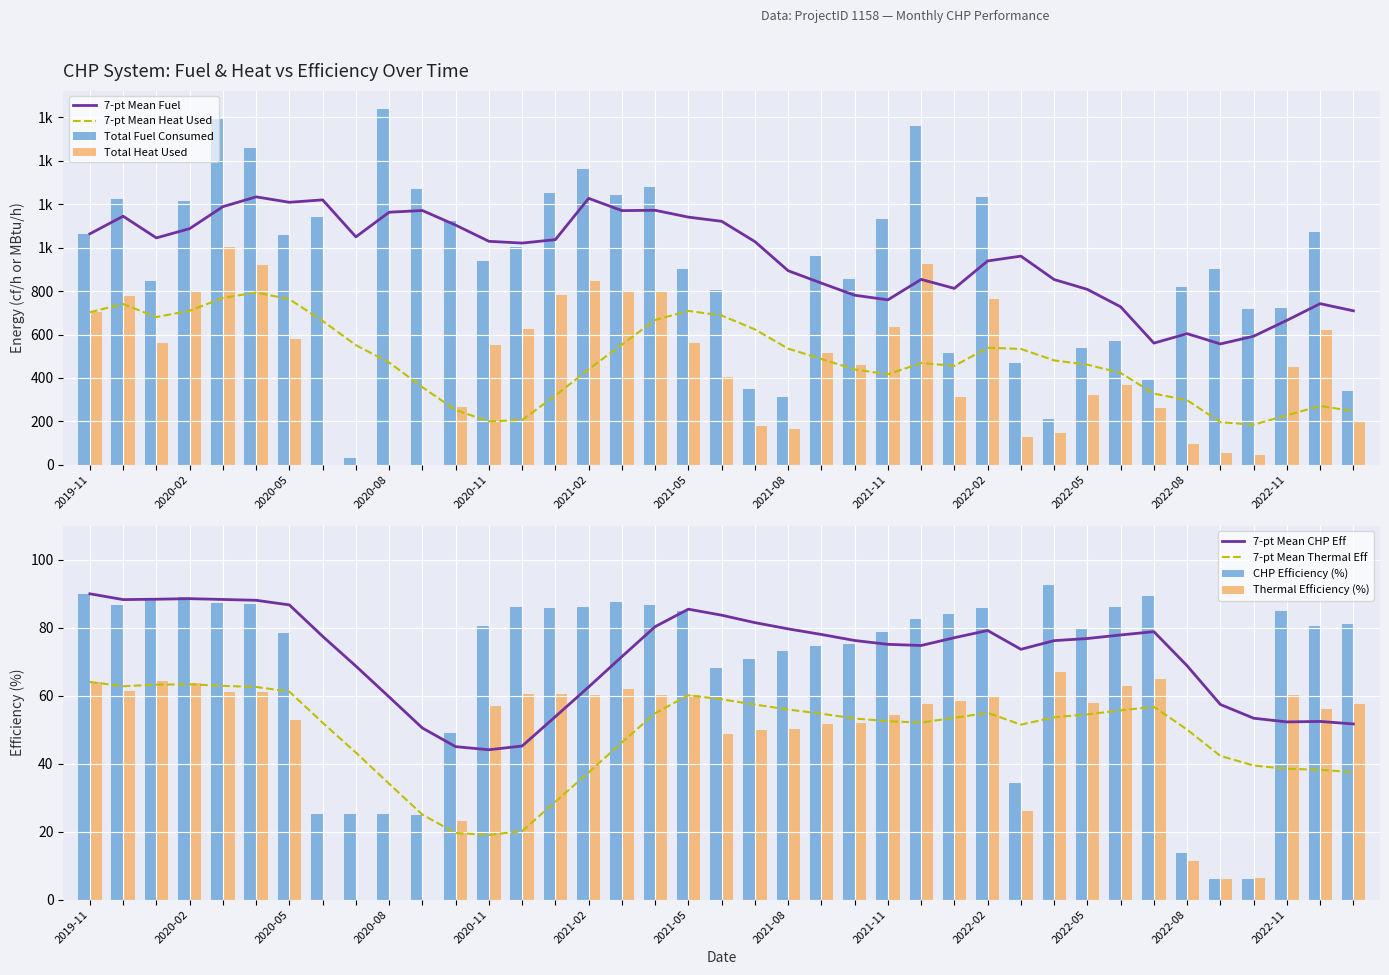

Which label corresponds to the largest value in the chart?

2020-08